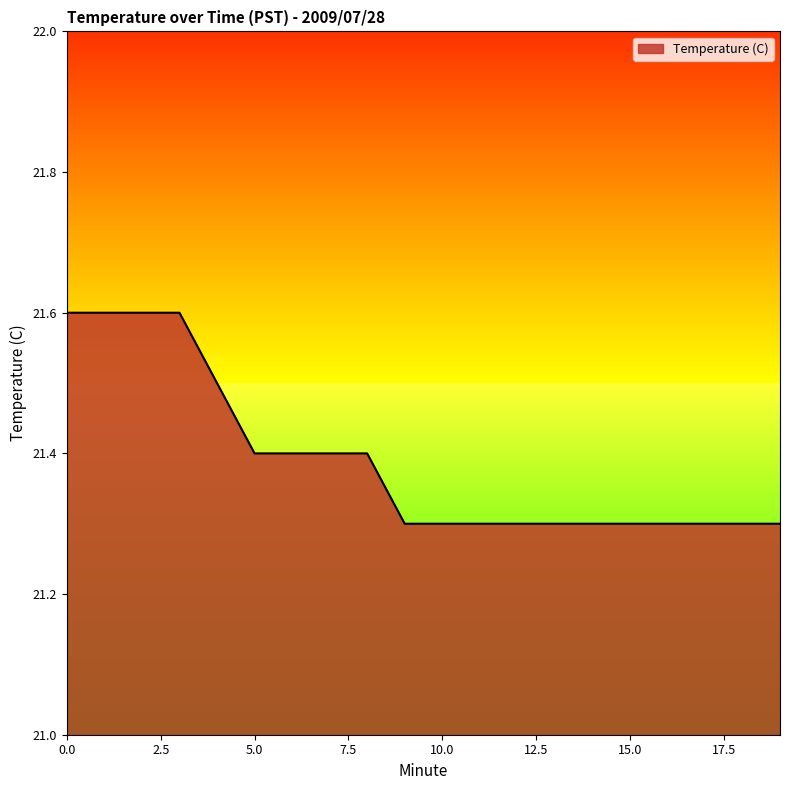

What is the sum of all values?

427.8